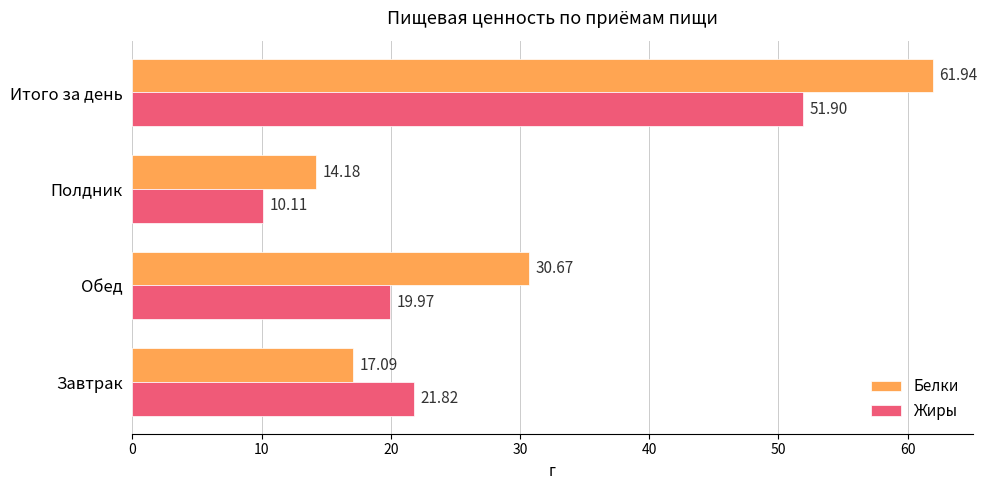

What is the average value of the Белки series?

31.0